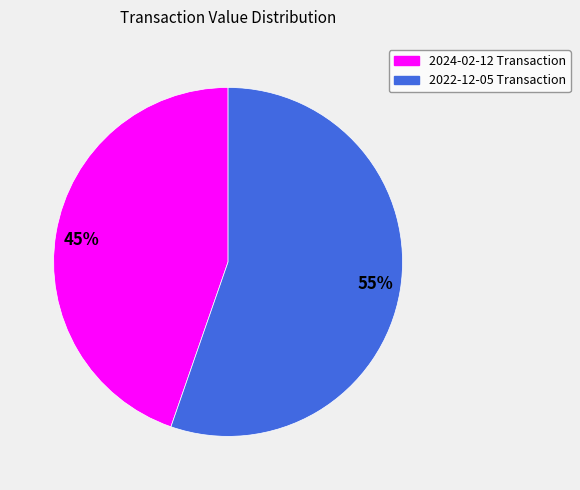

Do 45% and 55% together represent more than half of the pie?

Yes